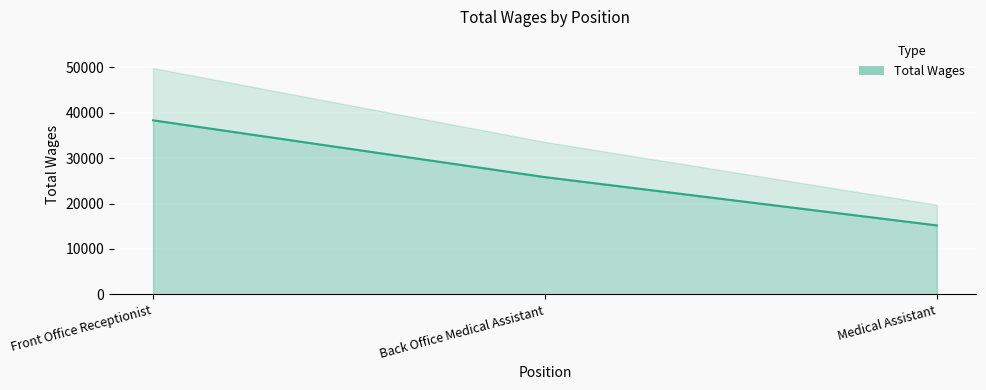

Does the chart display data point markers on the line(s)?

No